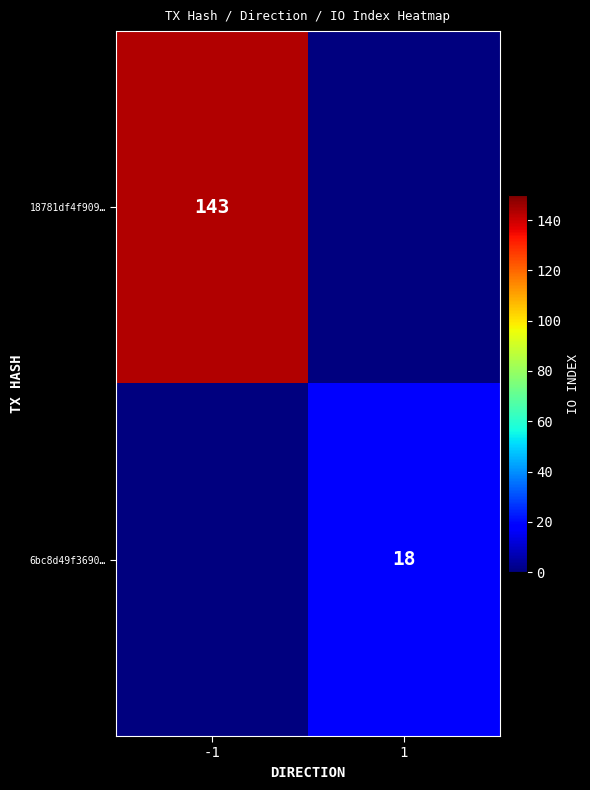

Is it true that 6bc8d49f3690… equals 18 at 1?

True